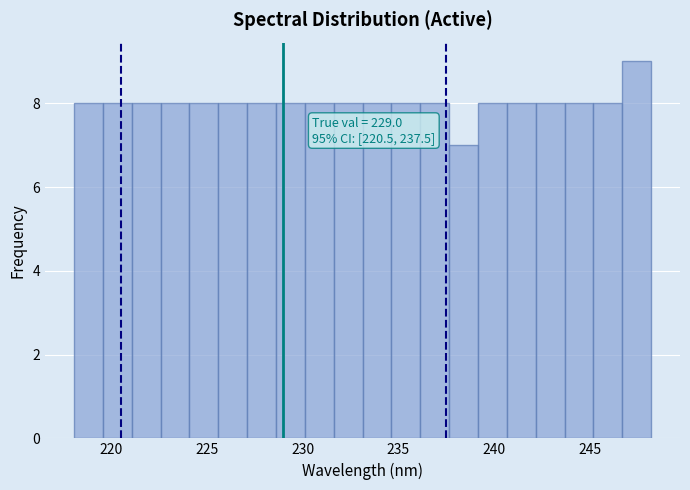

Around what value on the x-axis is the tallest bar? Give the approximate position of its centre, as read against the axis.

247.5